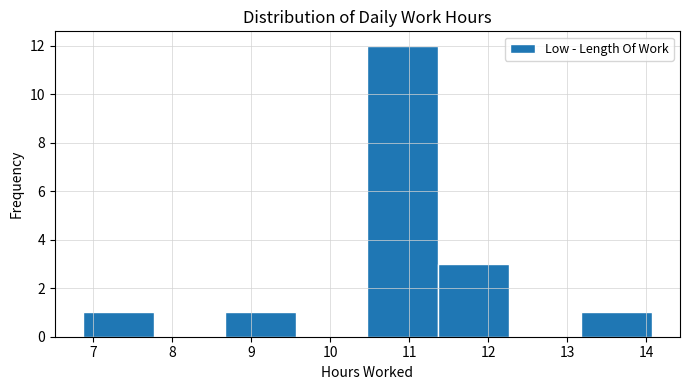

Over which range of the x-axis is the bar tallest?

10.47 to 11.37